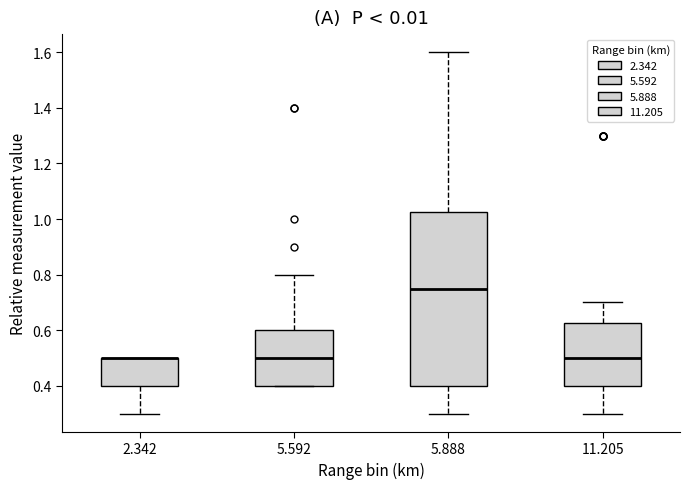

Which box is the tallest, from its lower edge to its upper edge?

5.888